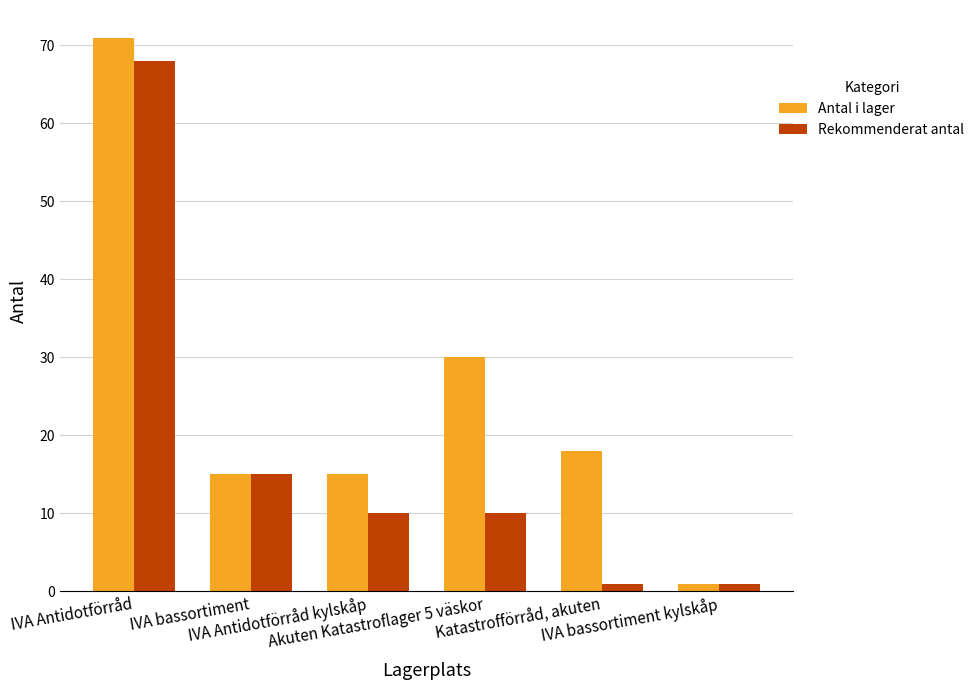

What is the difference between the maximum and minimum values in the Antal i lager series?

70